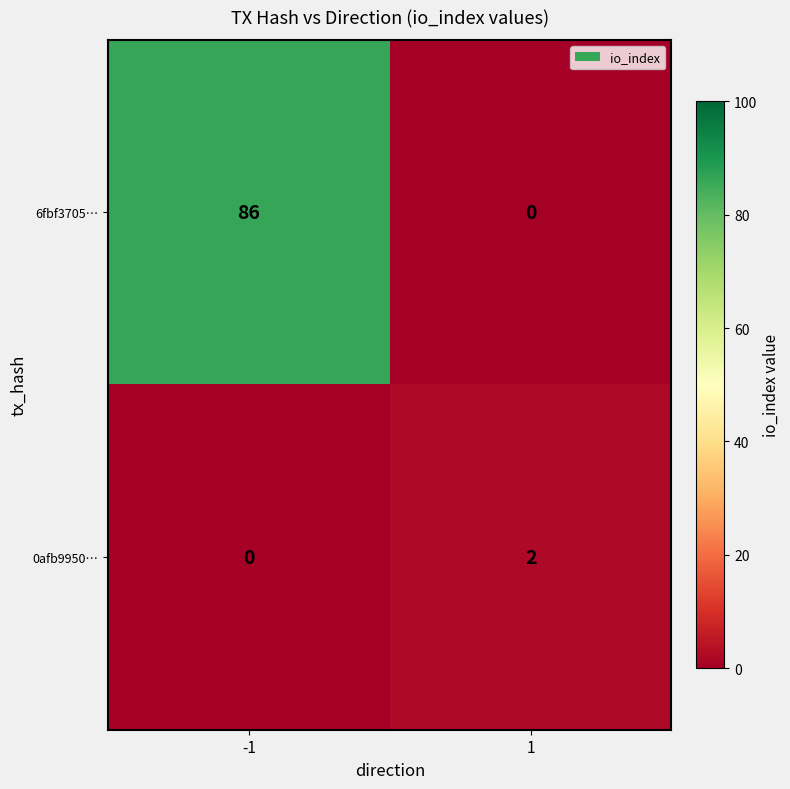

Is the value of 0afb9950… at 1 greater than the value of 6fbf3705… at -1?

No